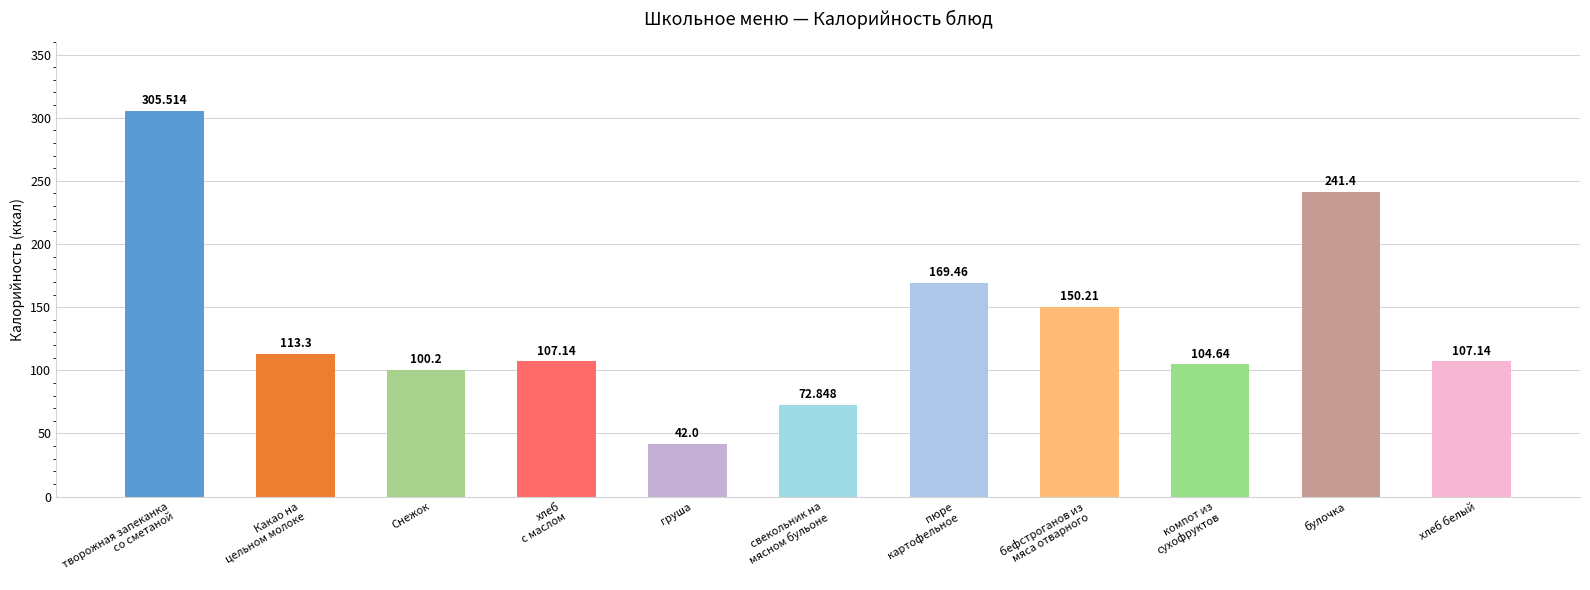

Are the bars grouped side by side (vs. stacked)?

No